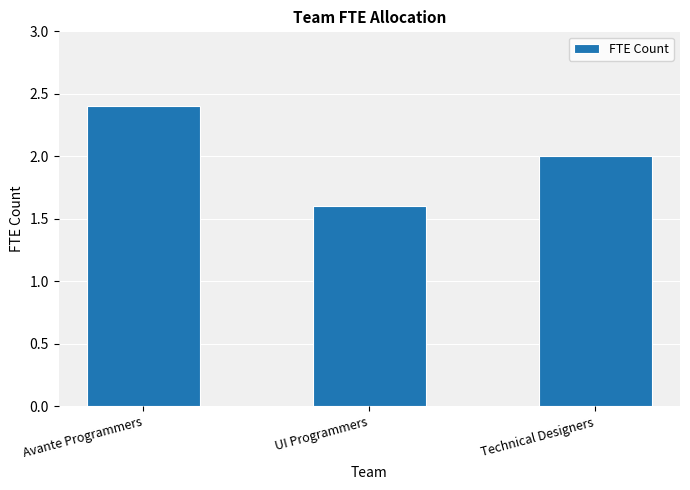

What is the value of the 3rd bar from the left?

2.0